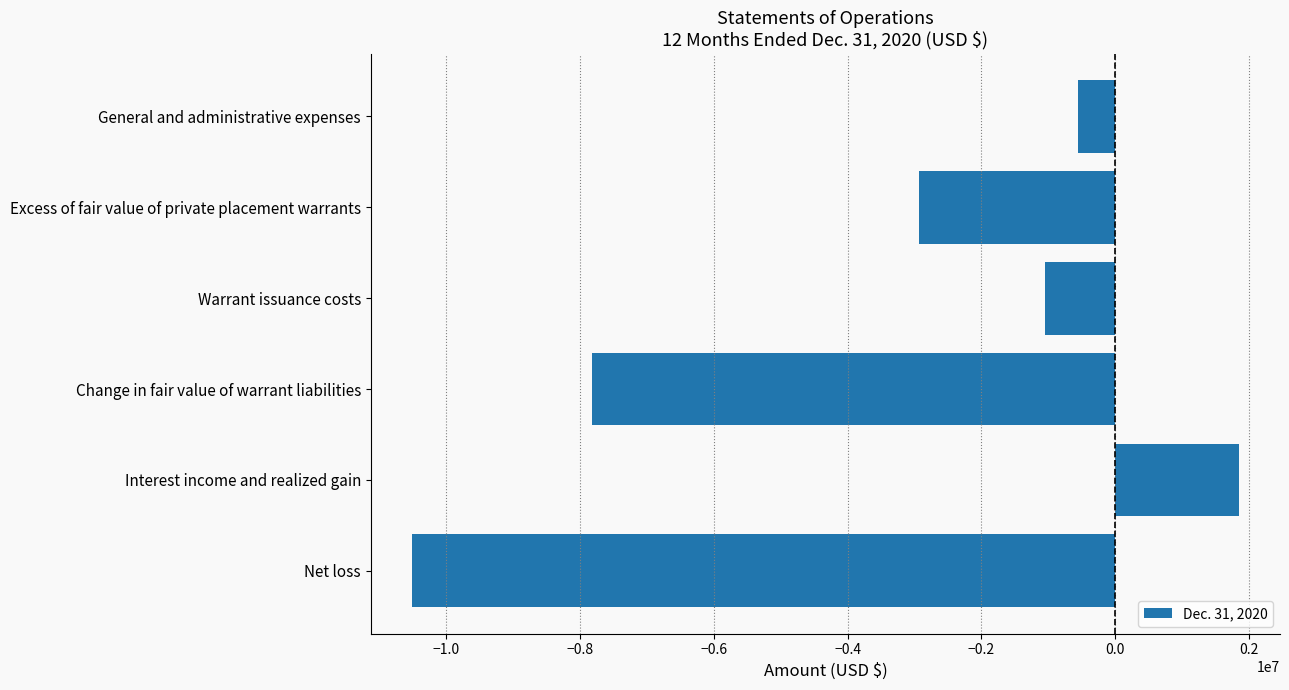

Are the bars horizontal?

Yes